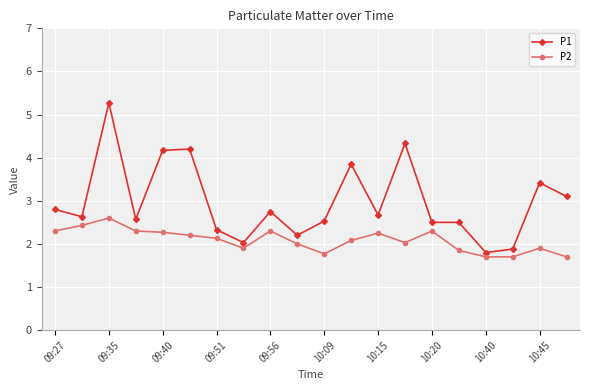

At how many categories does at least one series exceed 1?

20